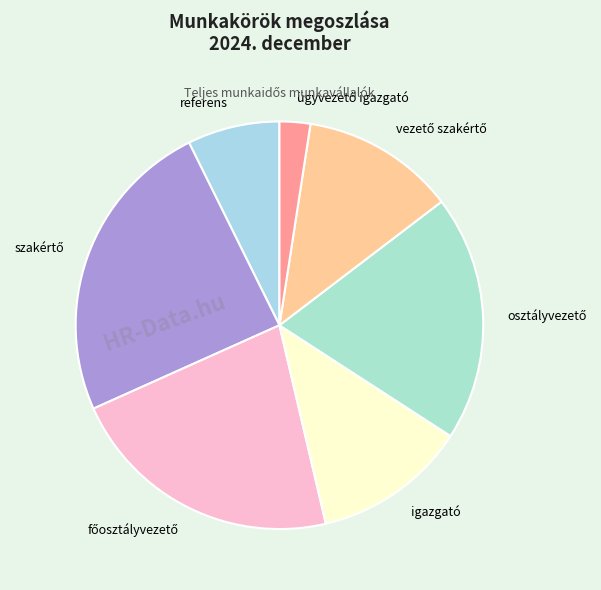

Is there a majority slice in this chart?

No